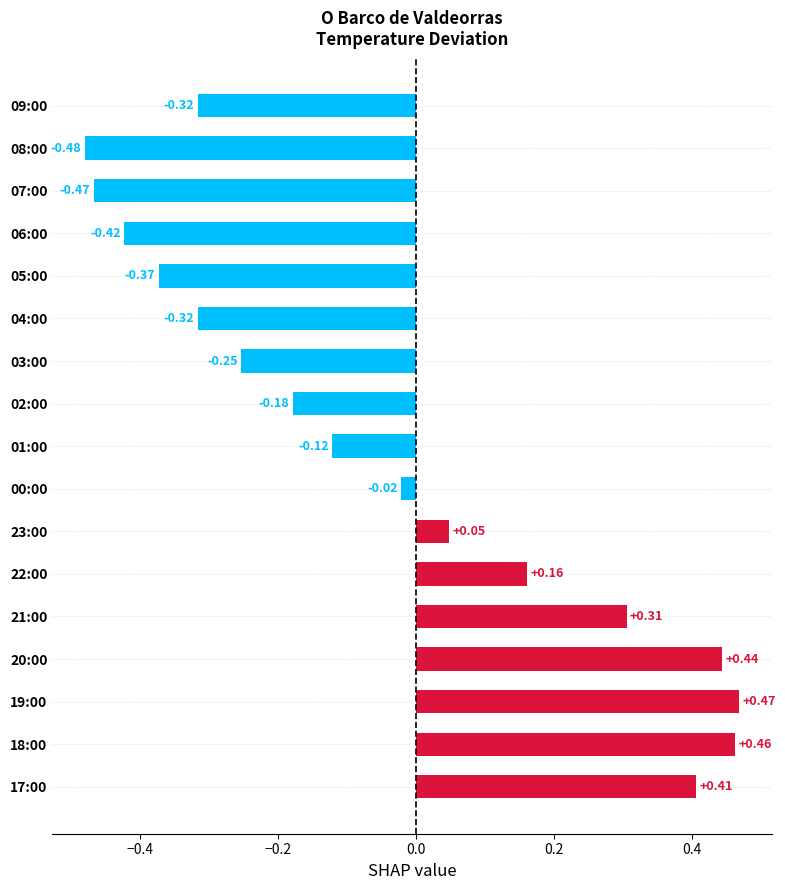

Which has a higher value, 06:00 or 01:00?

01:00